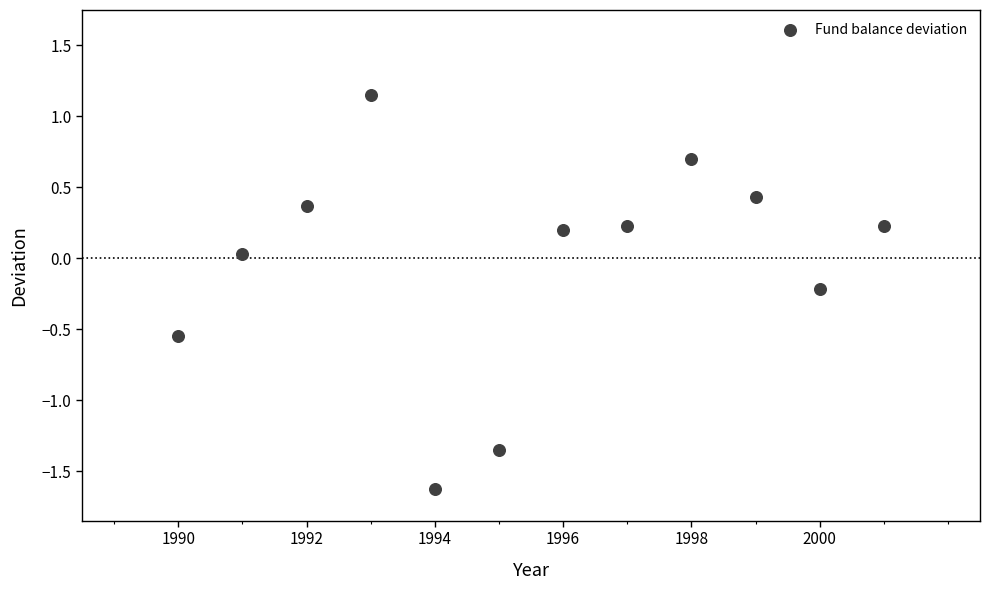

What is the average X value?

1995.5